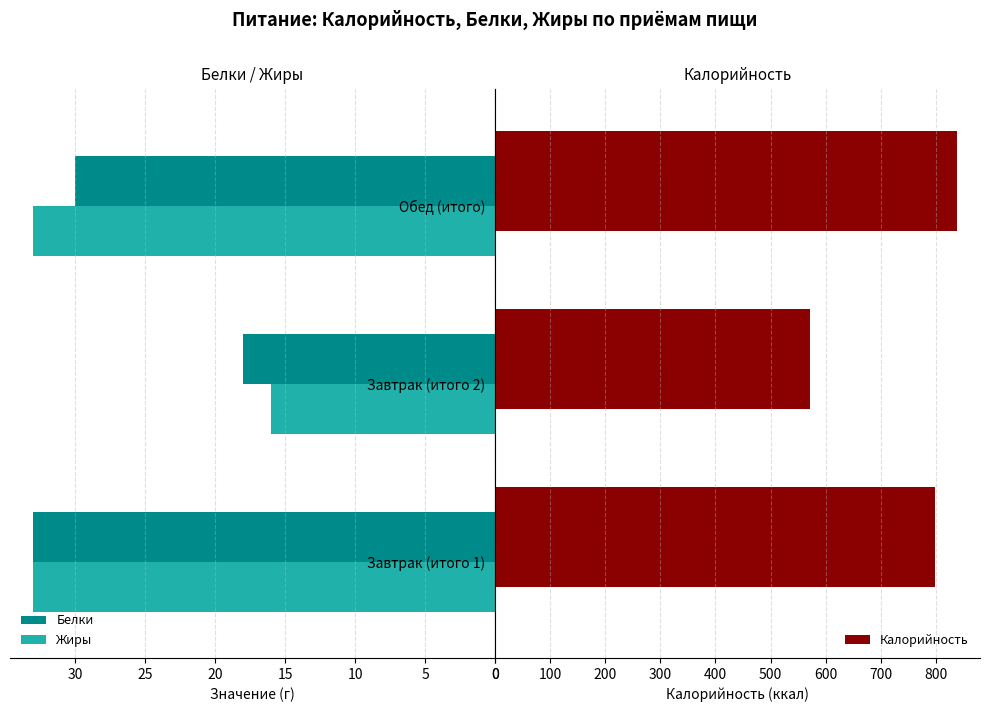

How many data points in Белки are less than 30?

1